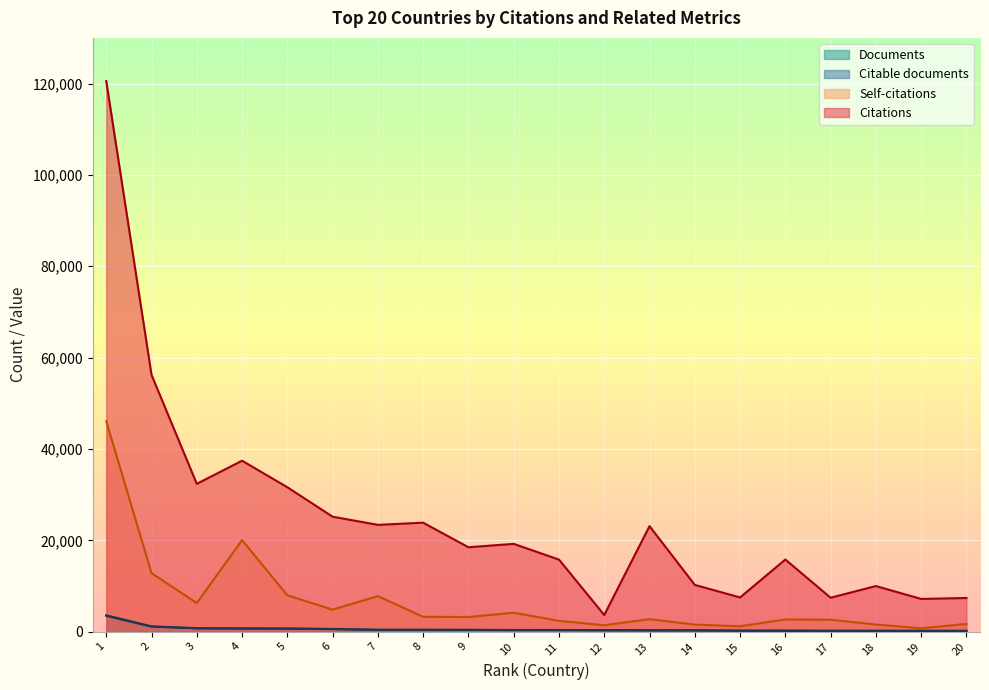

How many interior local valleys does the Citable documents series have?

1